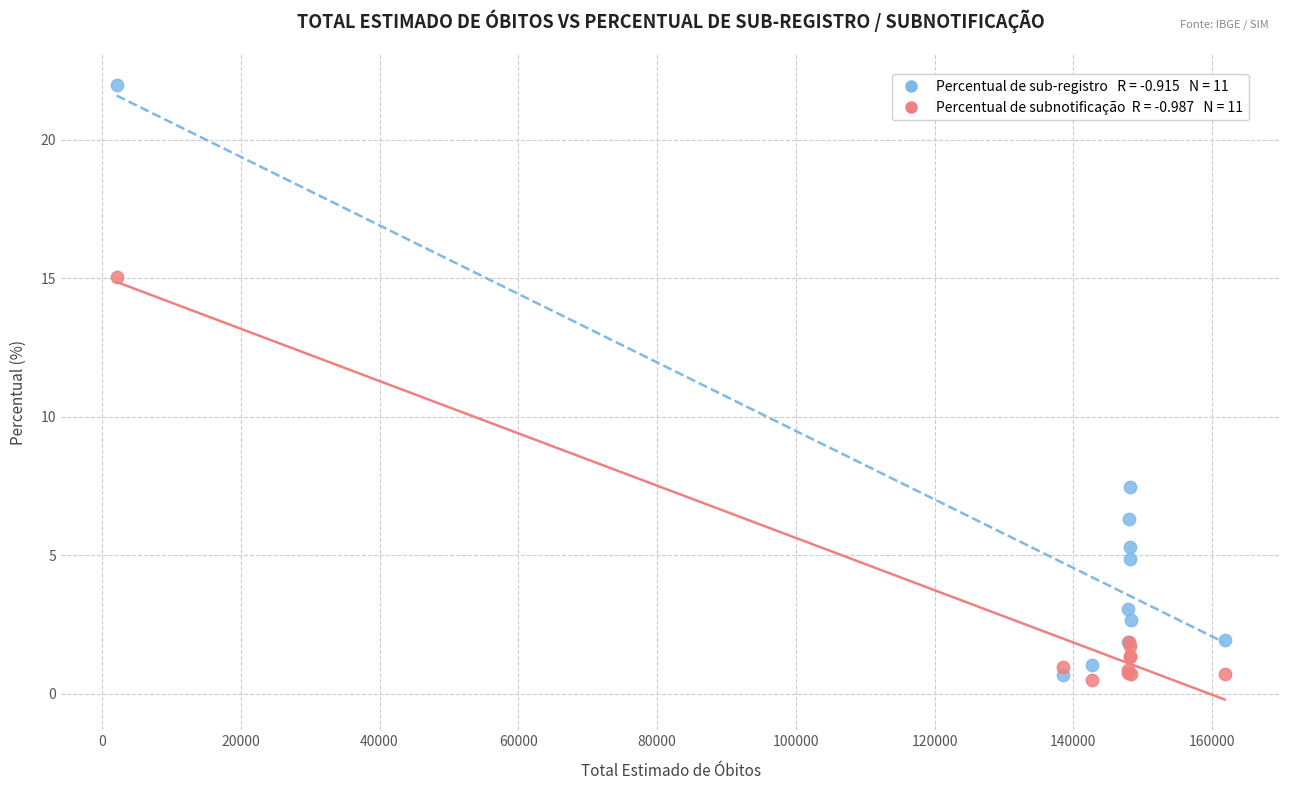

Across all series, what Y value is closest to 11?

7.5